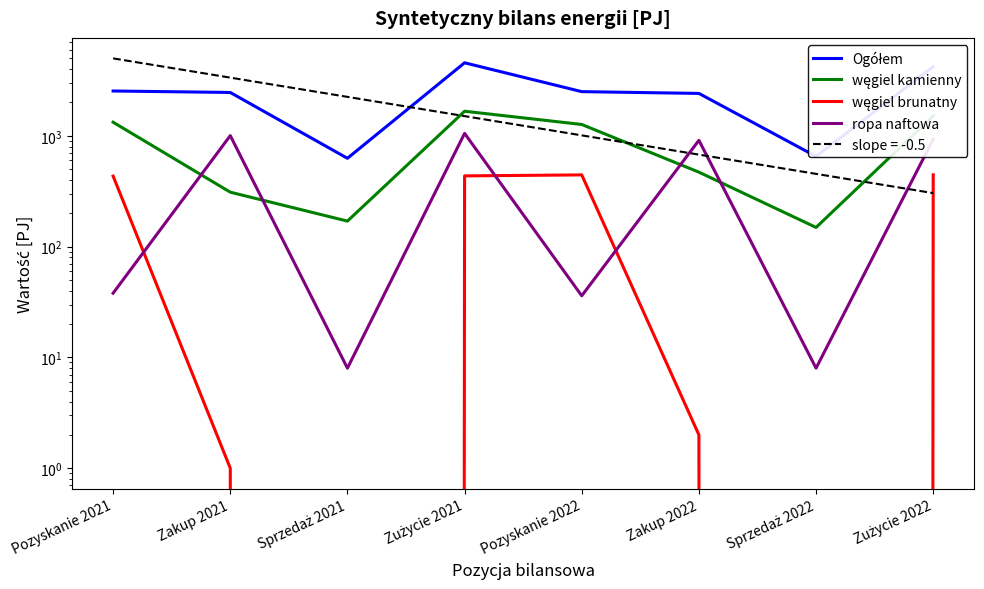

What position from the left is Sprzedaż 2022?

7